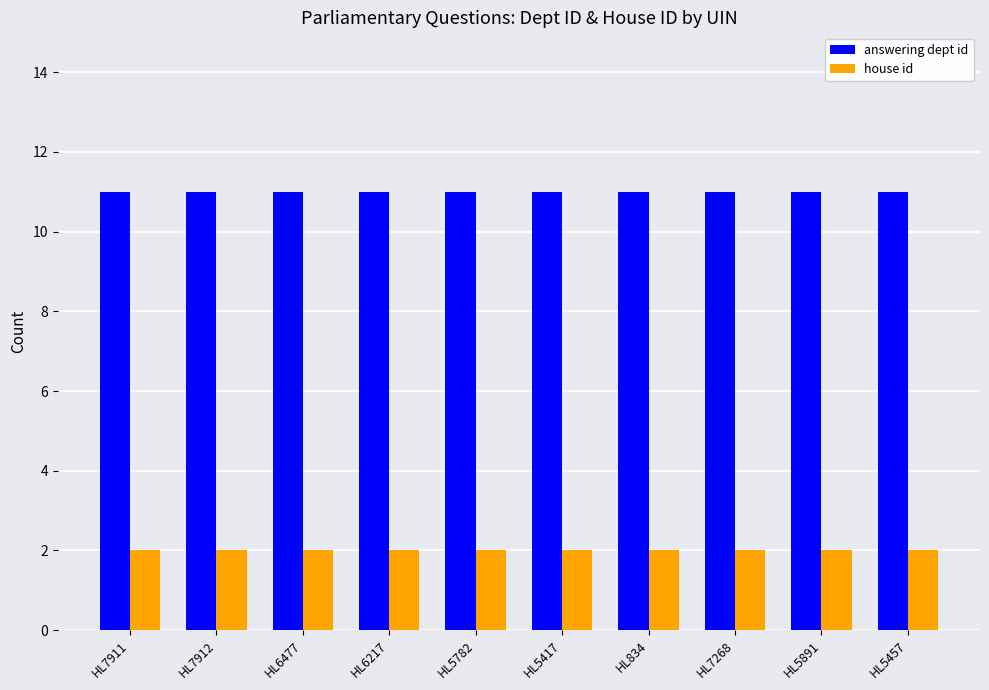

What is the maximum value shown in the chart?

11